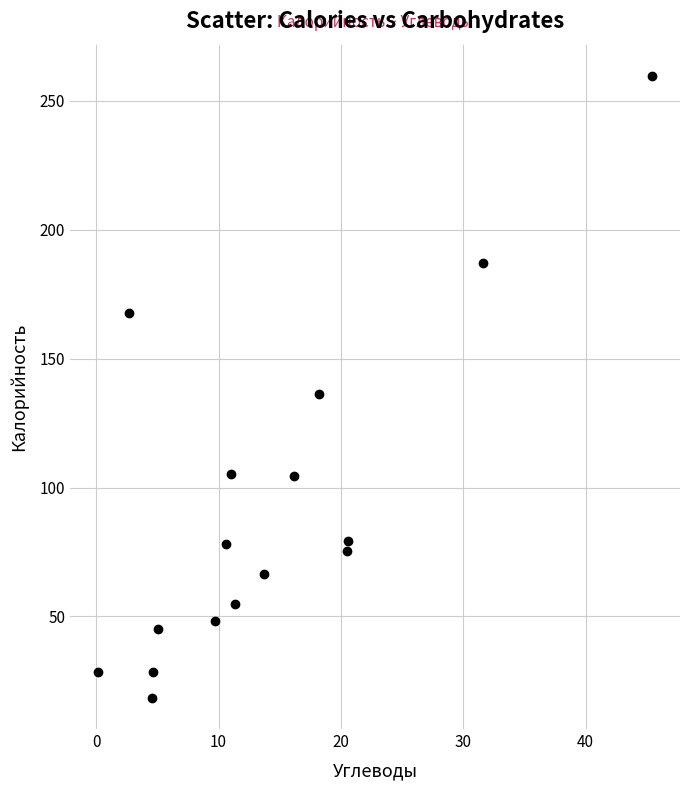

What is the range of Y values (max minus min)?

241.3